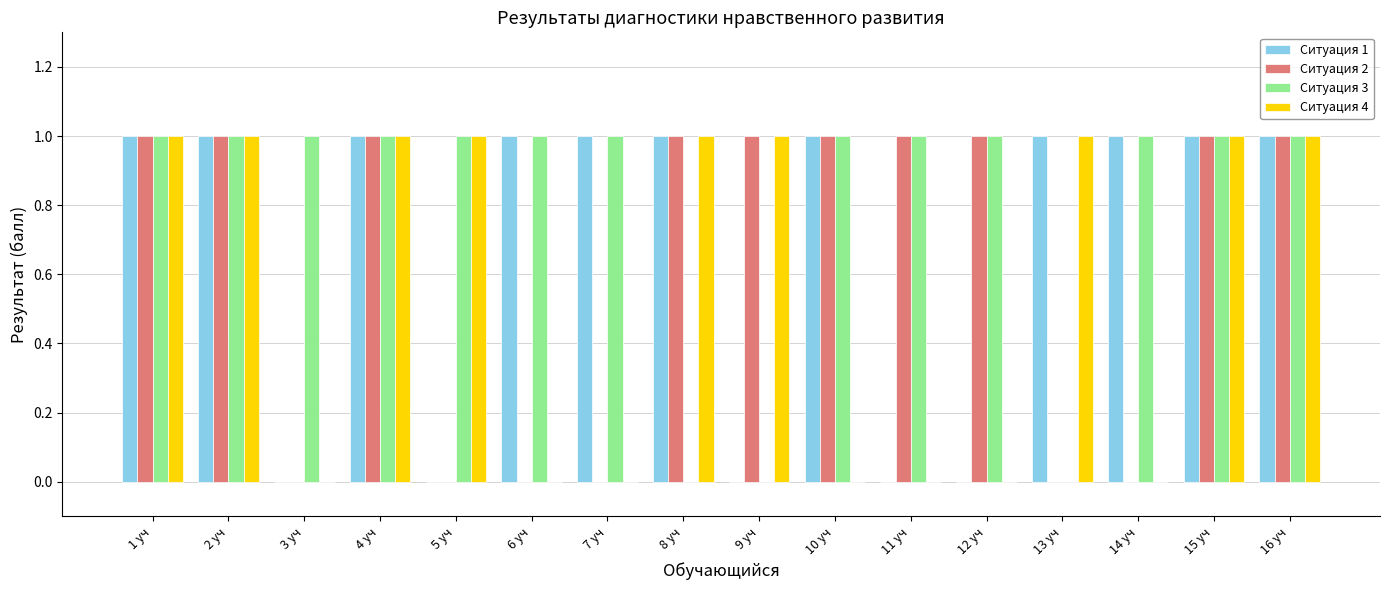

The Ситуация 2 series shows 0 at 12 уч. True or false?

False